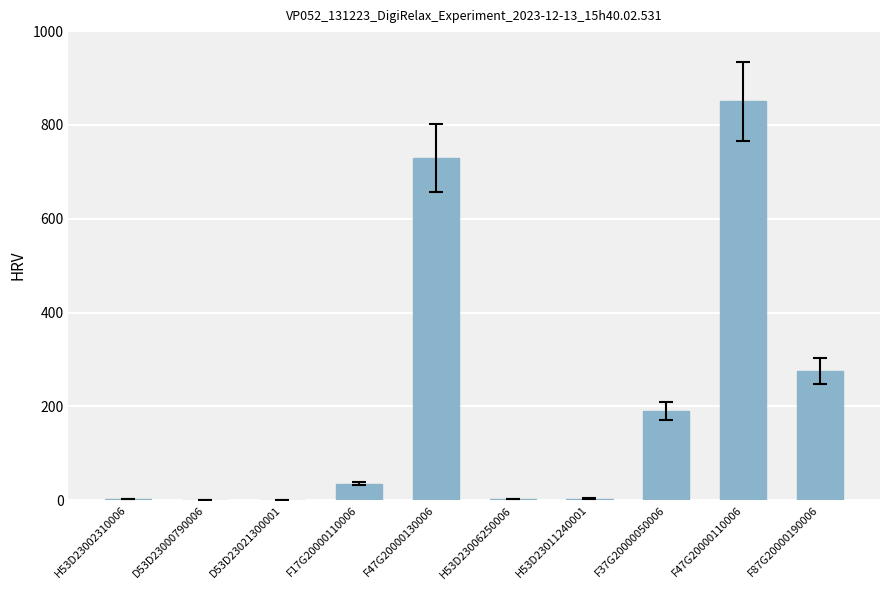

What is the change in value from H53D23002310006 to D53D23000790006?

-0.7